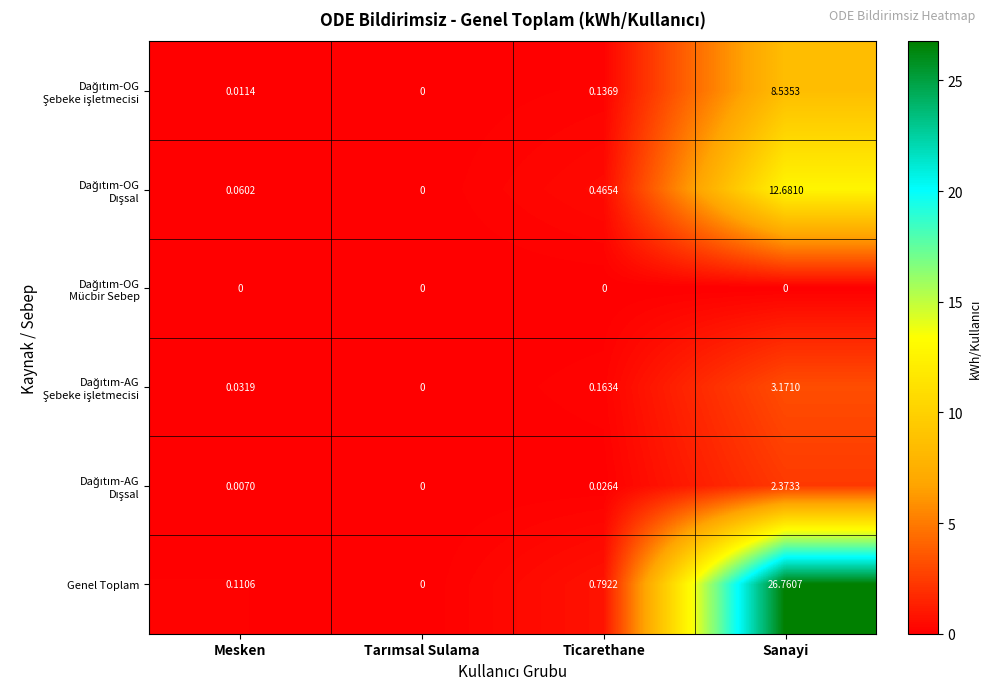

Which series has the largest total across all categories?

Genel Toplam